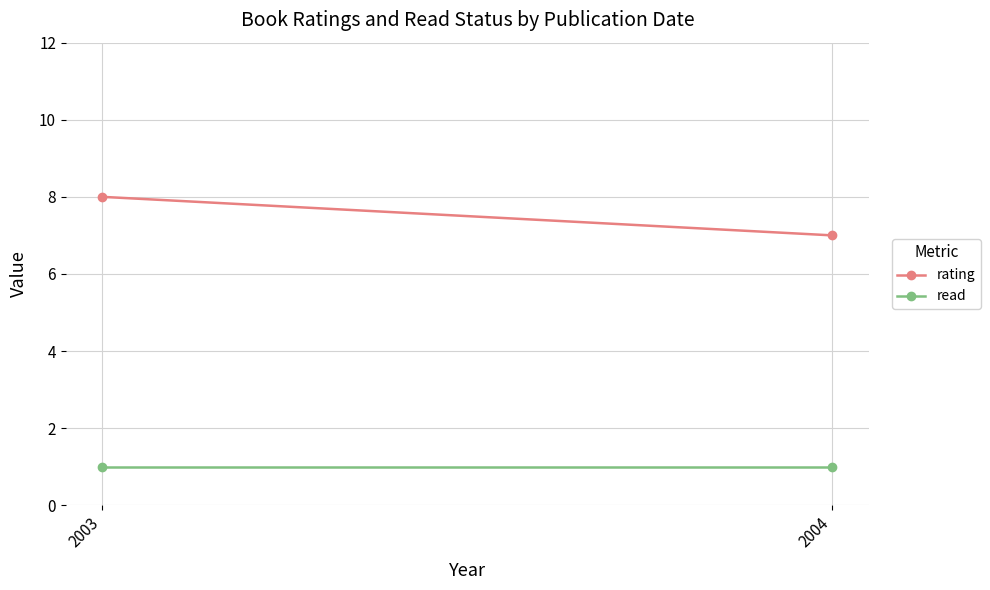

At which label does rating reach its peak?

2003